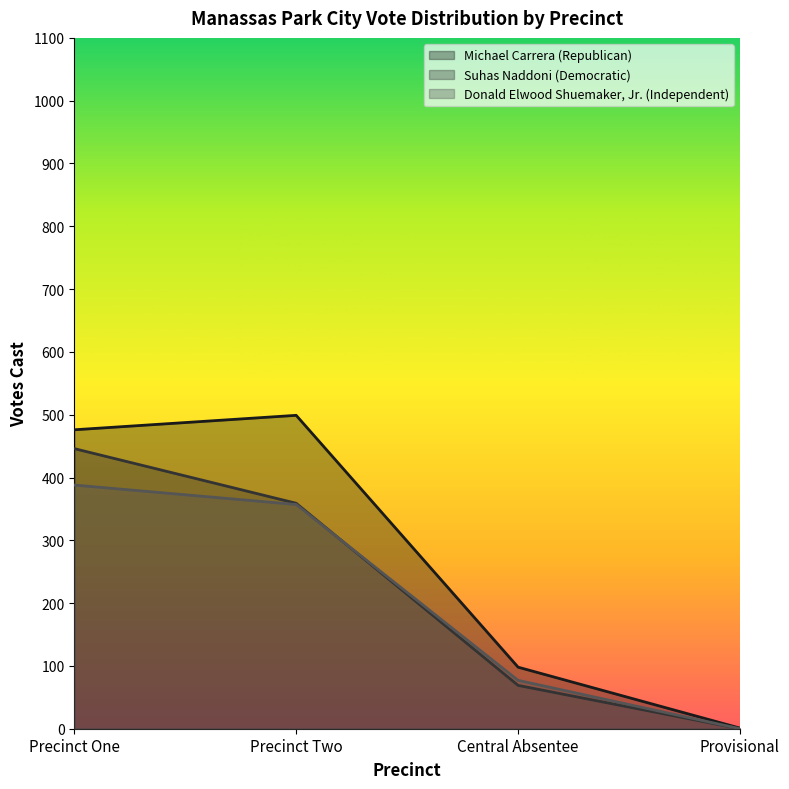

How many lines are shown in the chart?

3